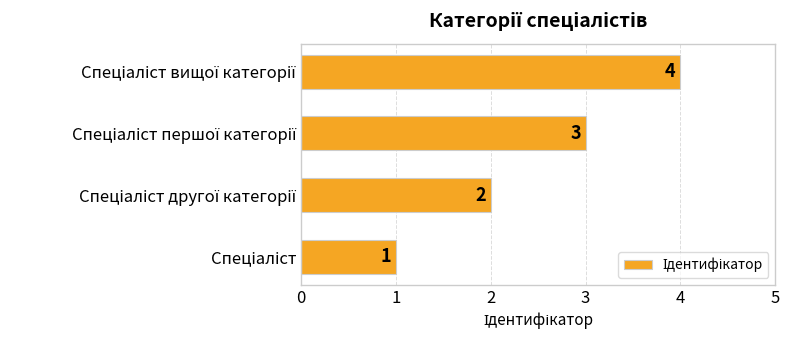

What is the sum of all values?

10